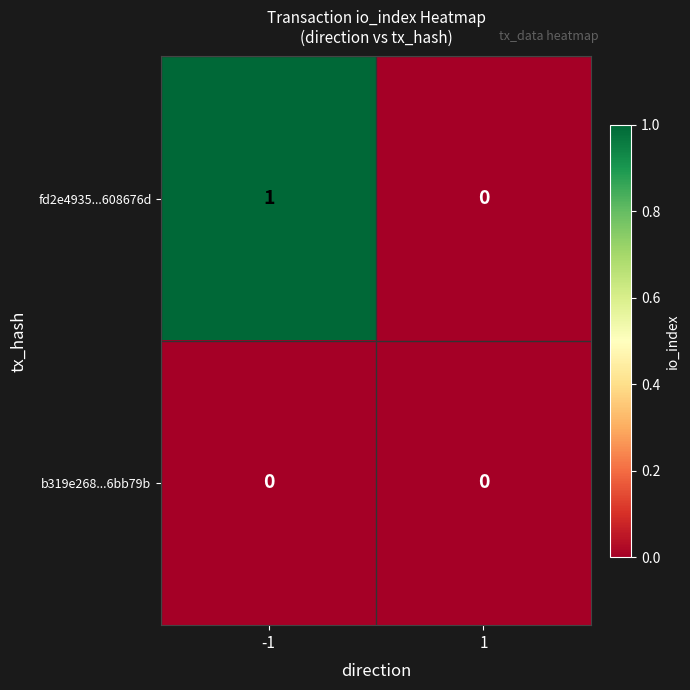

Which series has the largest total across all categories?

fd2e4935...608676d